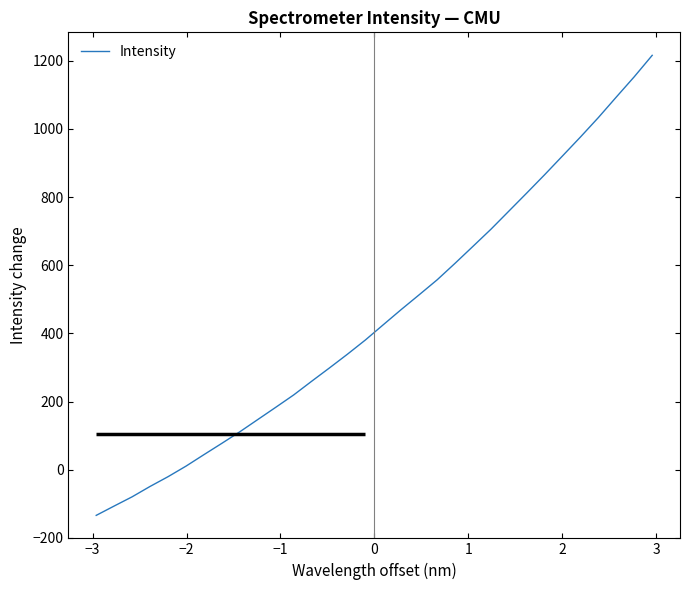

What is the difference between the maximum and minimum values?

1350.1